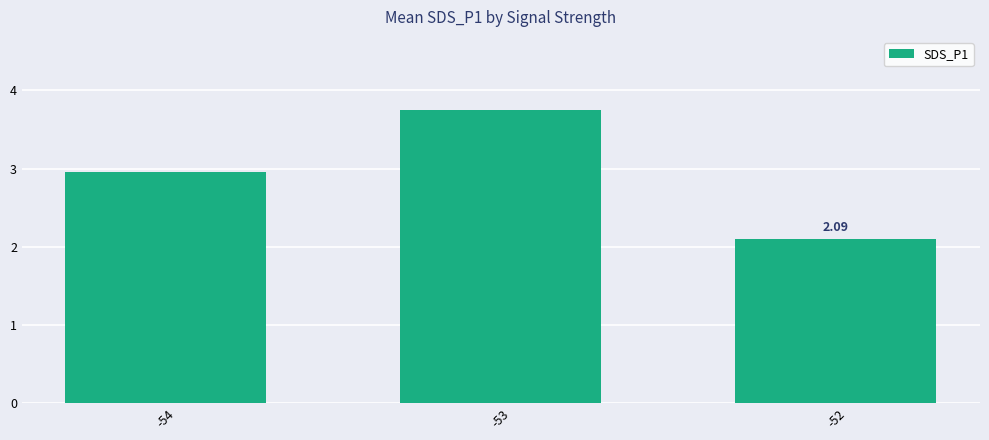

Which category has the highest value across all series?

-53